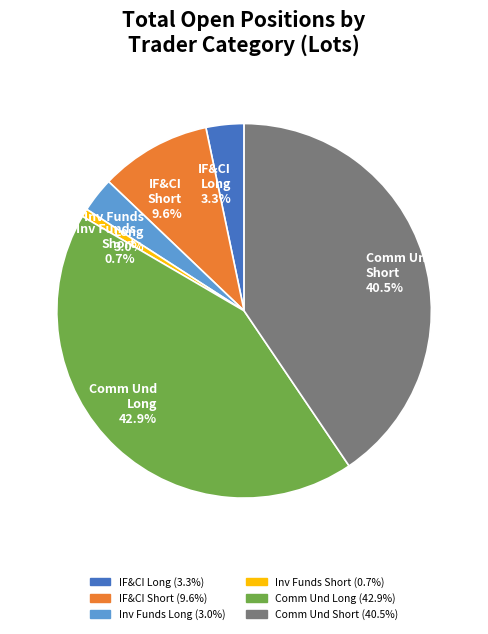

How many slices are in this pie chart?

6